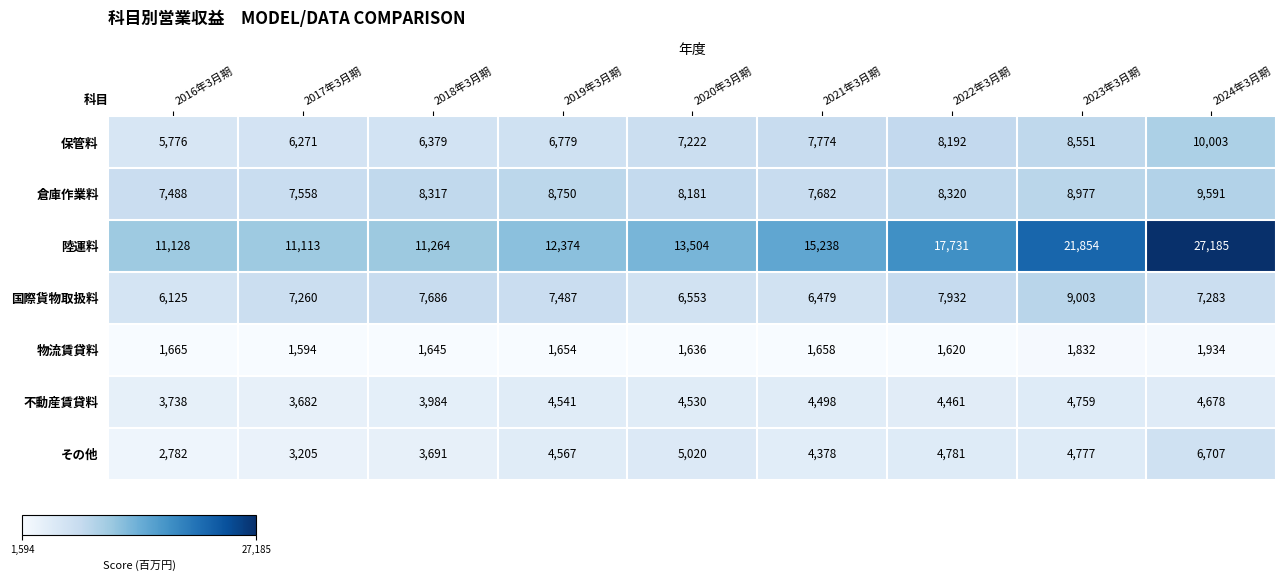

What is the minimum value shown in the chart?

1594